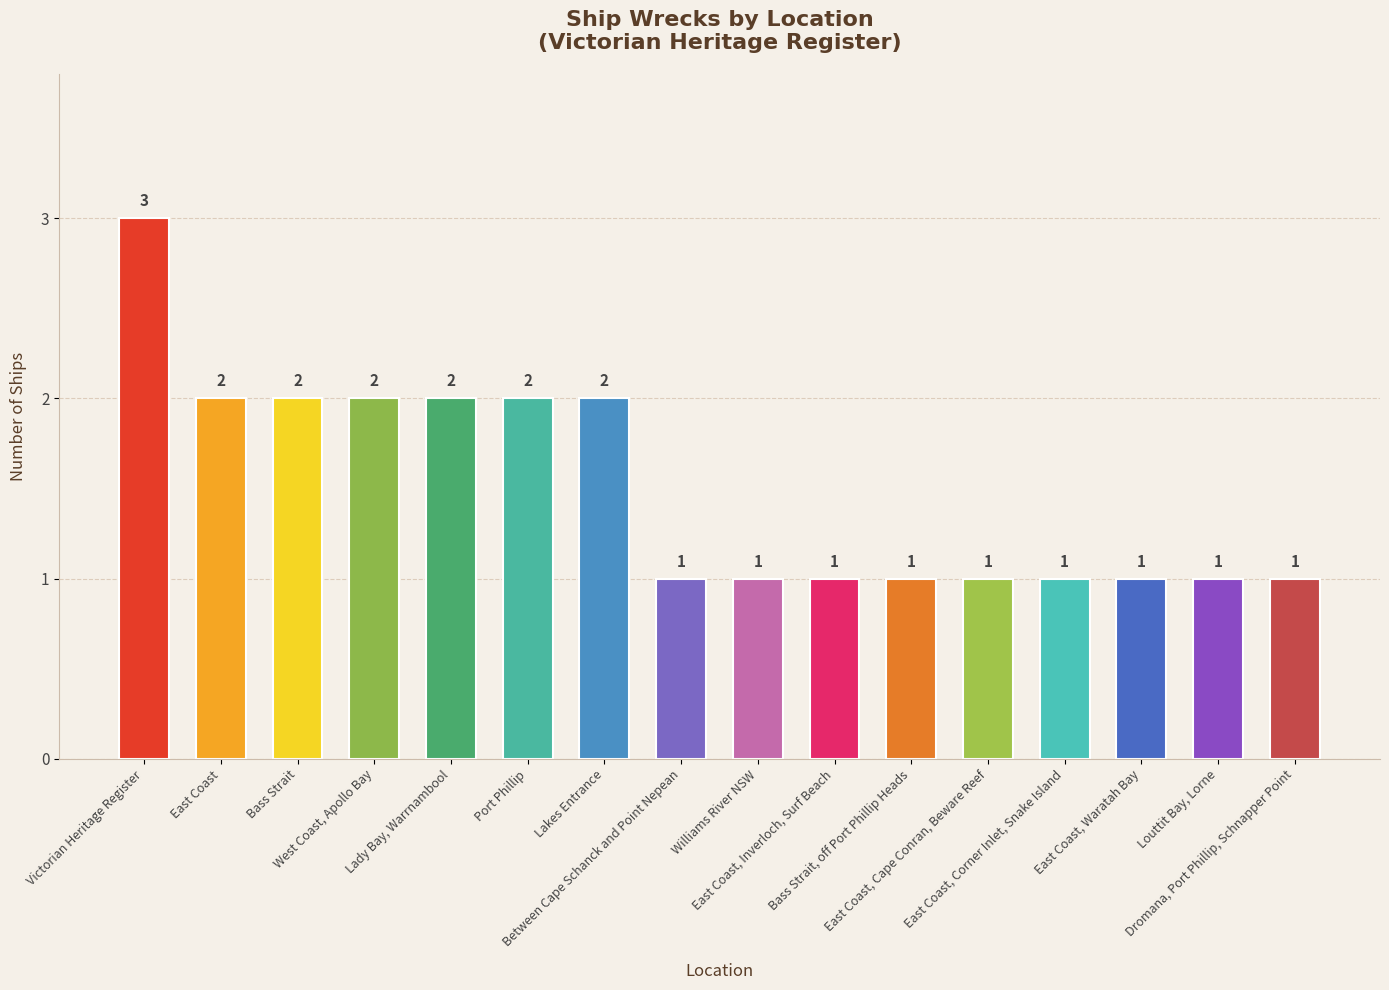

True or false: the data shows 1 at Victorian Heritage Register.

False